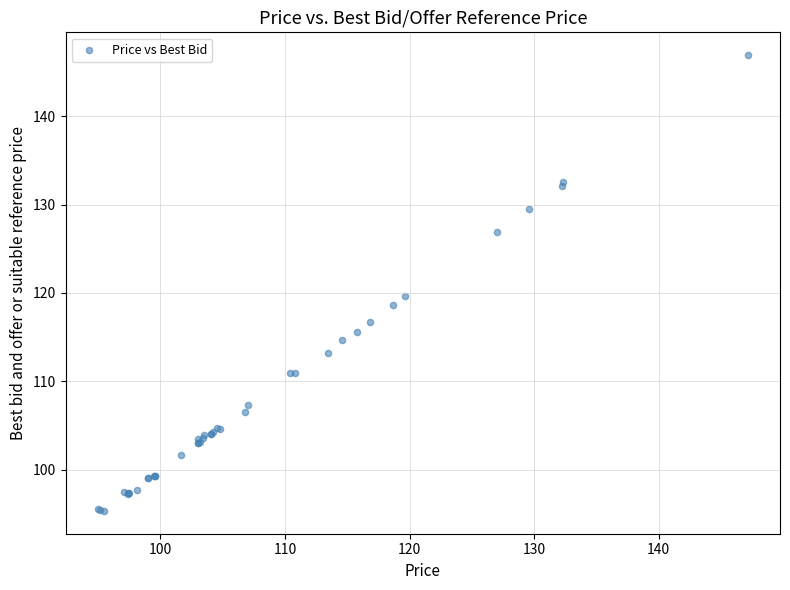

What Y value in the scatter plot is closest to 121?

119.6